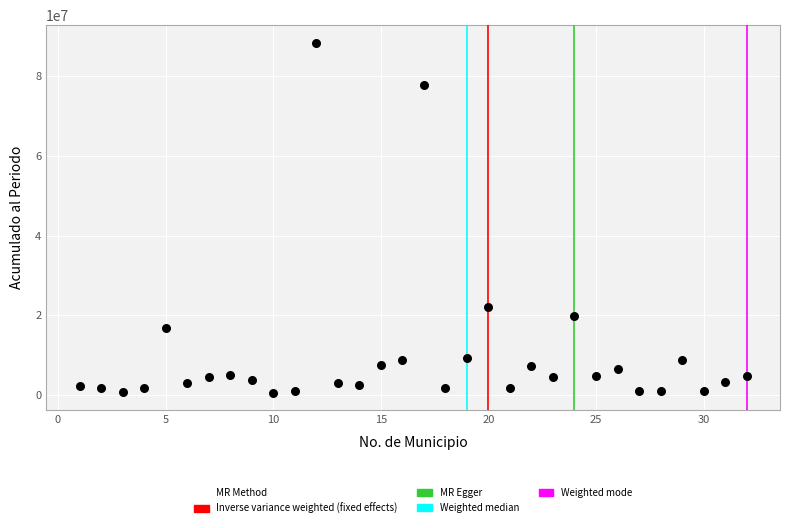

What is the range of X values (max minus min)?

31